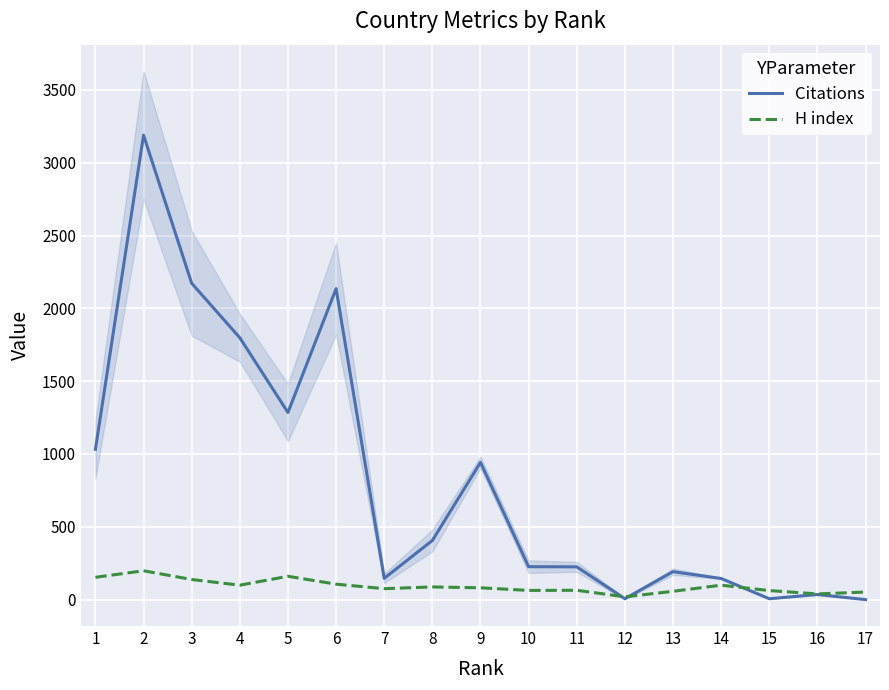

Rank the categories by Citations value from highest to lowest.

2, 3, 6, 4, 5, 1, 9, 8, 10, 11, 13, 7, 14, 16, 12, 15, 17